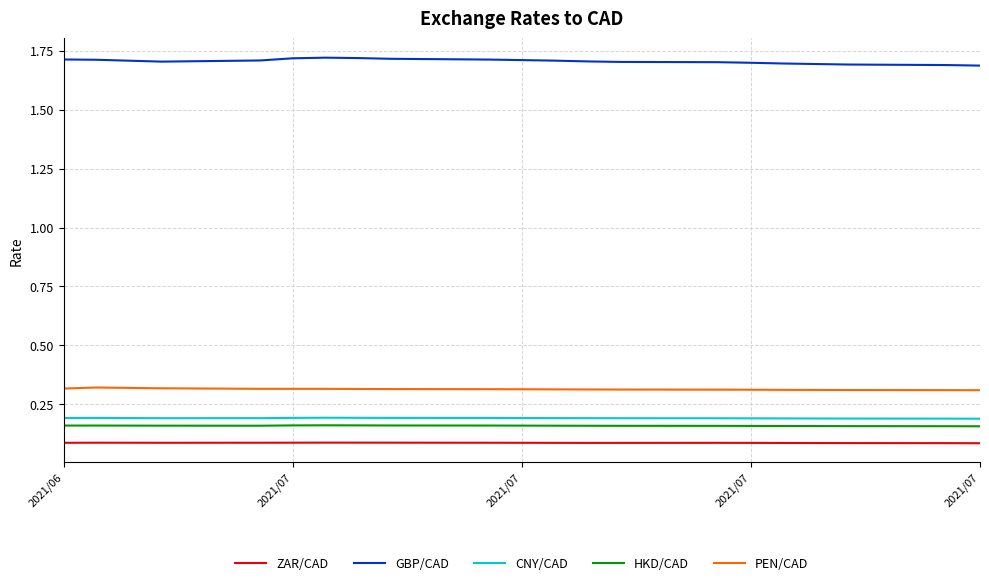

What is the smallest value displayed?

0.1